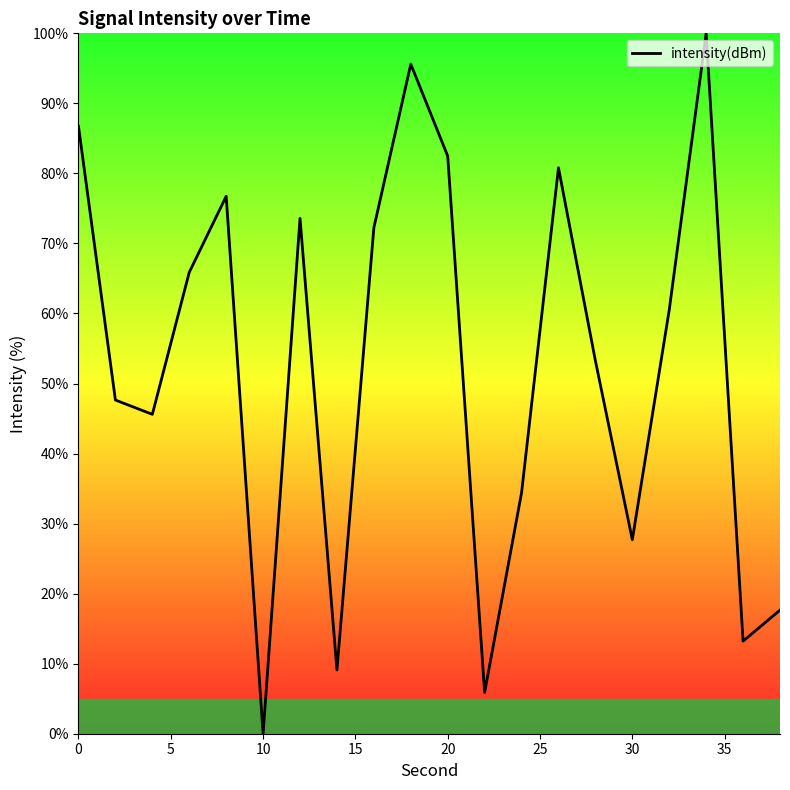

What is the greatest value displayed?

100.0